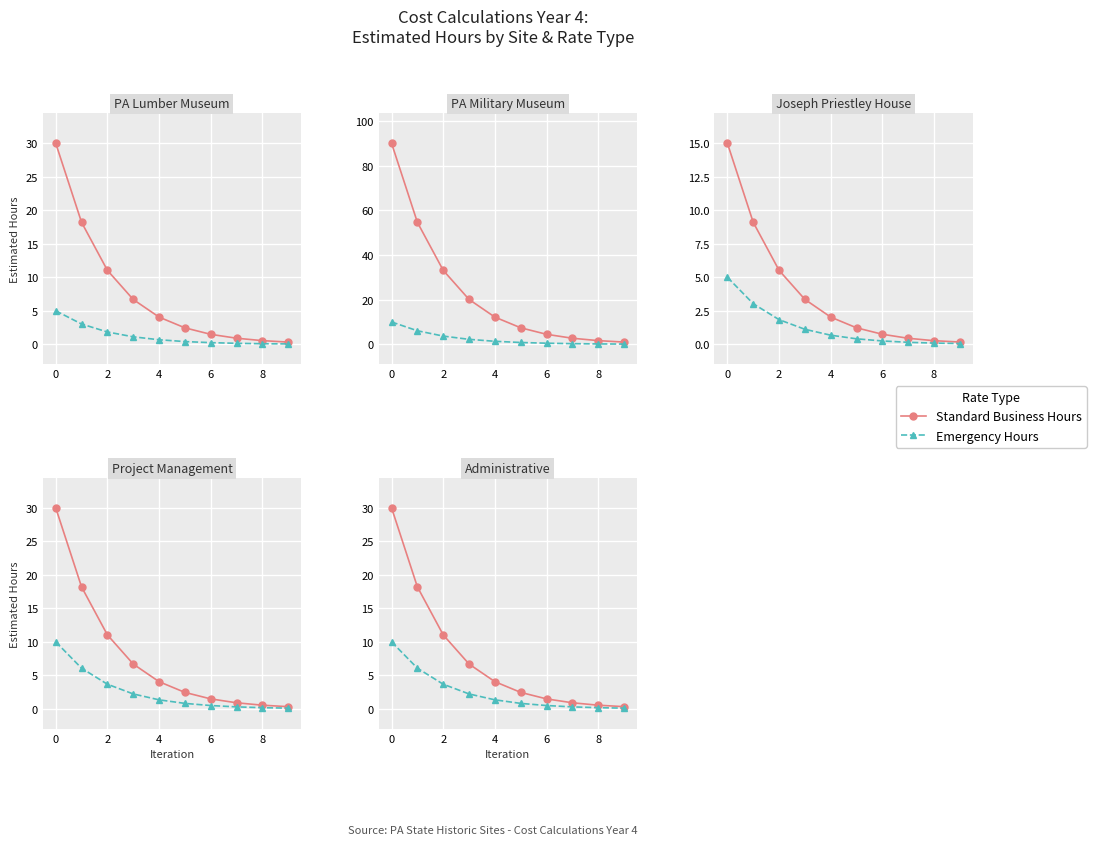

Which series has the largest range (max minus min)?

Standard Business Hours